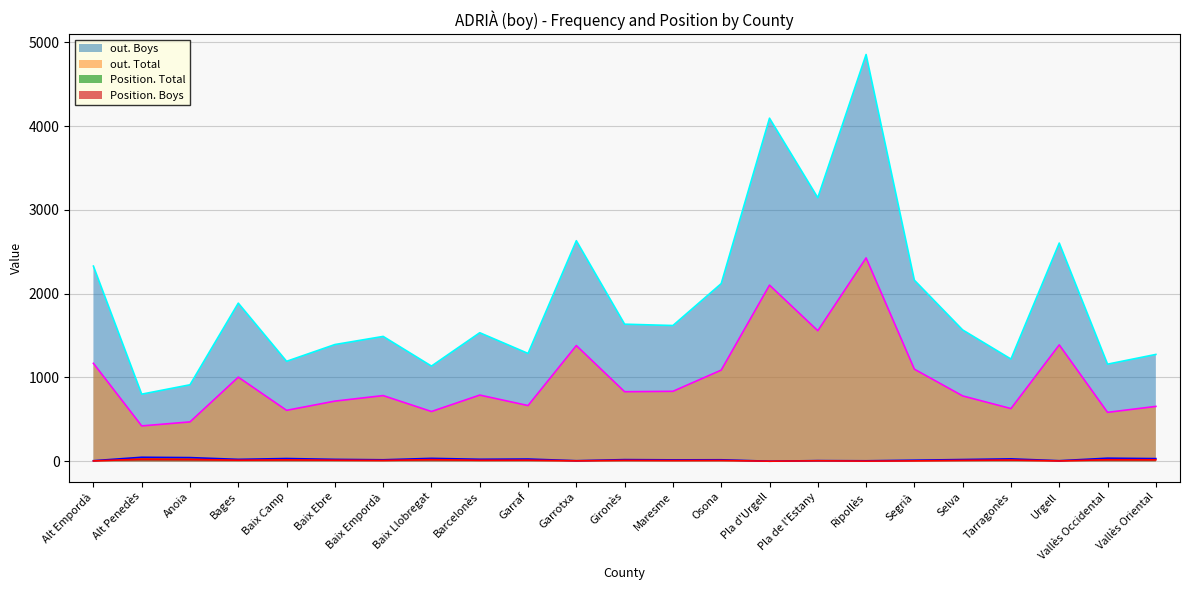

Reading left to right, list all the values displayed in this chart.

Position. Total: Alt Empordà=7	Alt Penedès=48	Anoia=44	Bages=23	Baix Camp=33	Baix Ebre=23	Baix Empordà=18	Baix Llobregat=35	Barcelonès=24	Garraf=27	Garrotxa=7	Gironès=20	Maresme=17	Osona=18	Pla d'Urgell=1	Pla de l'Estany=8	Ripollès=6	Segrià=13	Selva=21	Tarragonès=29	Urgell=7	Vallès Occidental=37	Vallès Oriental=32
Position. Boys: Alt Empordà=4	Alt Penedès=26	Anoia=23	Bages=13	Baix Camp=17	Baix Ebre=13	Baix Empordà=10	Baix Llobregat=20	Barcelonès=12	Garraf=13	Garrotxa=5	Gironès=11	Maresme=9	Osona=10	Pla d'Urgell=1	Pla de l'Estany=6	Ripollès=2	Segrià=5	Selva=11	Tarragonès=15	Urgell=4	Vallès Occidental=19	Vallès Oriental=18
out. Total: Alt Empordà=1169	Alt Penedès=422	Anoia=470	Bages=1004	Baix Camp=608	Baix Ebre=718	Baix Empordà=784	Baix Llobregat=594	Barcelonès=790	Garraf=665	Garrotxa=1381	Gironès=830	Maresme=835	Osona=1088	Pla d'Urgell=2102	Pla de l'Estany=1558	Ripollès=2427	Segrià=1099	Selva=780	Tarragonès=629	Urgell=1389	Vallès Occidental=584	Vallès Oriental=655
out. Boys: Alt Empordà=2329	Alt Penedès=801	Anoia=913	Bages=1887	Baix Camp=1193	Baix Ebre=1393	Baix Empordà=1490	Baix Llobregat=1136	Barcelonès=1534	Garraf=1287	Garrotxa=2632	Gironès=1636	Maresme=1620	Osona=2120	Pla d'Urgell=4094	Pla de l'Estany=3145	Ripollès=4854	Segrià=2161	Selva=1567	Tarragonès=1220	Urgell=2604	Vallès Occidental=1159	Vallès Oriental=1275